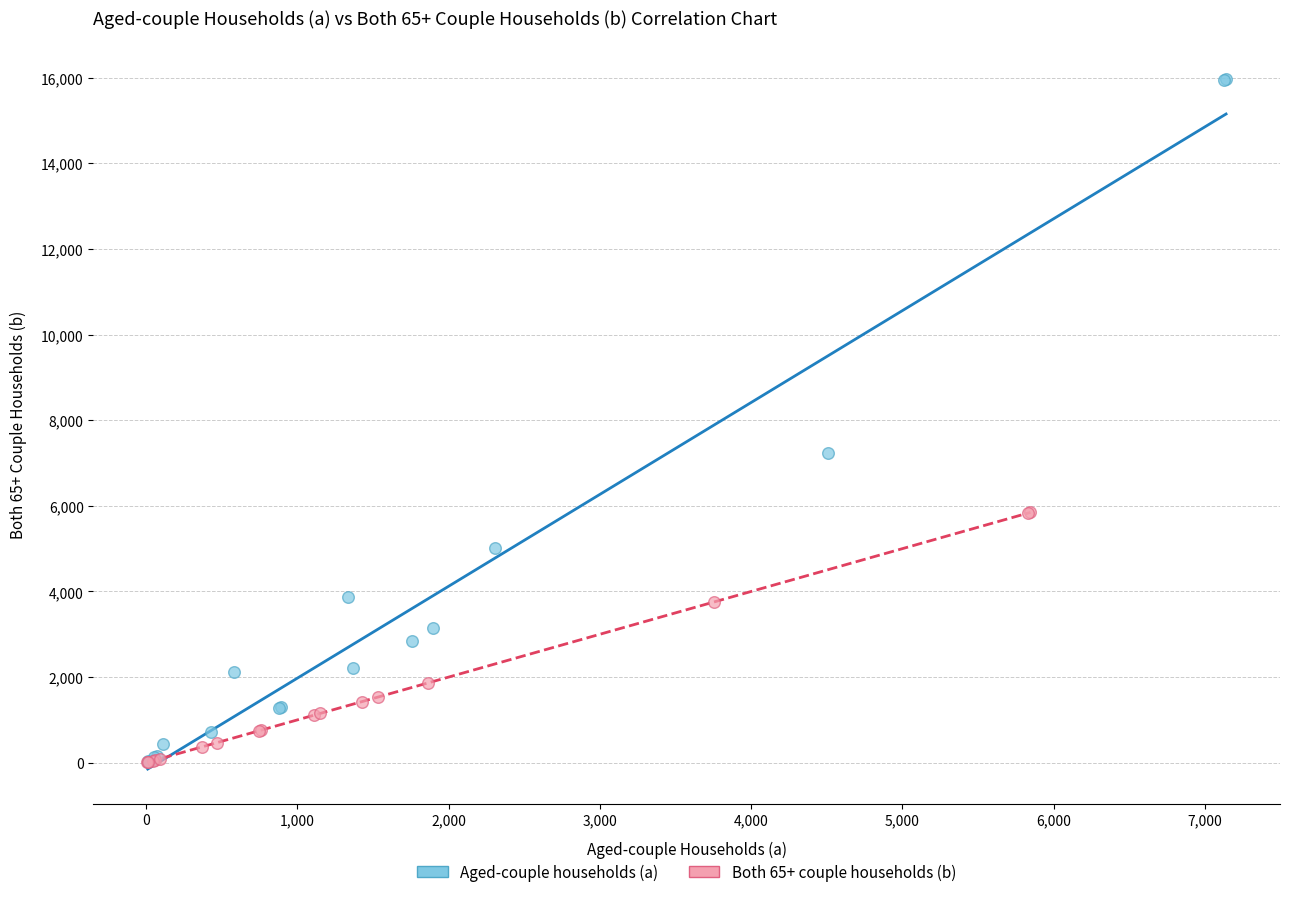

Which series has the widest spread of Y values?

Aged-couple households (a)